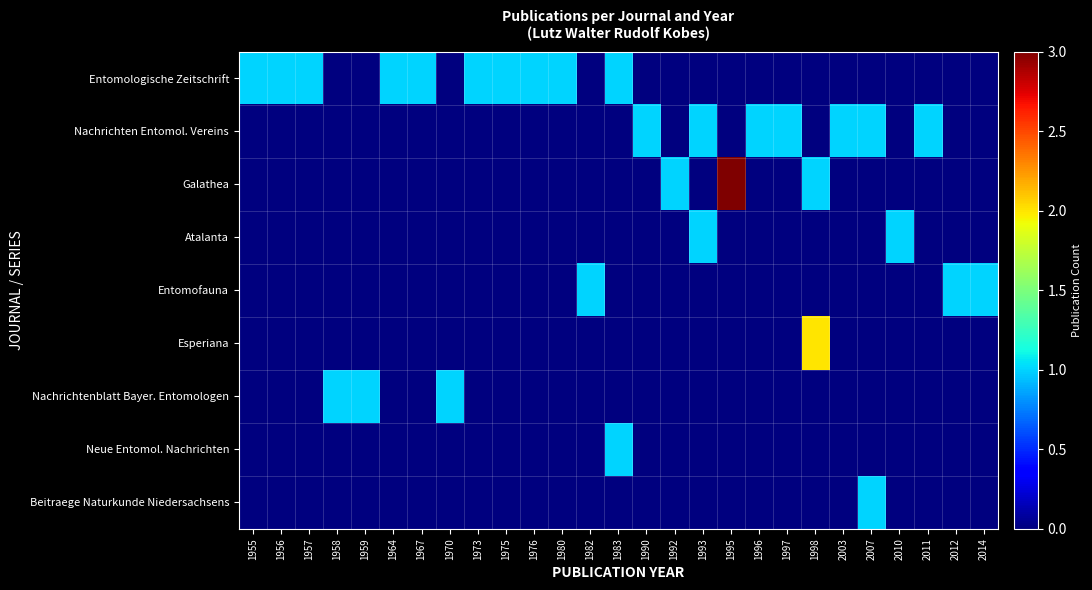

Reading left to right, transcribe all the data shown in this chart.

Entomologische Zeitschrift: 1955=1	1956=1	1957=1	1958=0	1959=0	1964=1	1967=1	1970=0	1973=1	1975=1	1976=1	1980=1	1982=0	1983=1	1990=0	1992=0	1993=0	1995=0	1996=0	1997=0	1998=0	2003=0	2007=0	2010=0	2011=0	2012=0	2014=0
Nachrichten Entomol. Vereins: 1955=0	1956=0	1957=0	1958=0	1959=0	1964=0	1967=0	1970=0	1973=0	1975=0	1976=0	1980=0	1982=0	1983=0	1990=1	1992=0	1993=1	1995=0	1996=1	1997=1	1998=0	2003=1	2007=1	2010=0	2011=1	2012=0	2014=0
Galathea: 1955=0	1956=0	1957=0	1958=0	1959=0	1964=0	1967=0	1970=0	1973=0	1975=0	1976=0	1980=0	1982=0	1983=0	1990=0	1992=1	1993=0	1995=3	1996=0	1997=0	1998=1	2003=0	2007=0	2010=0	2011=0	2012=0	2014=0
Atalanta: 1955=0	1956=0	1957=0	1958=0	1959=0	1964=0	1967=0	1970=0	1973=0	1975=0	1976=0	1980=0	1982=0	1983=0	1990=0	1992=0	1993=1	1995=0	1996=0	1997=0	1998=0	2003=0	2007=0	2010=1	2011=0	2012=0	2014=0
Entomofauna: 1955=0	1956=0	1957=0	1958=0	1959=0	1964=0	1967=0	1970=0	1973=0	1975=0	1976=0	1980=0	1982=1	1983=0	1990=0	1992=0	1993=0	1995=0	1996=0	1997=0	1998=0	2003=0	2007=0	2010=0	2011=0	2012=1	2014=1
Esperiana: 1955=0	1956=0	1957=0	1958=0	1959=0	1964=0	1967=0	1970=0	1973=0	1975=0	1976=0	1980=0	1982=0	1983=0	1990=0	1992=0	1993=0	1995=0	1996=0	1997=0	1998=2	2003=0	2007=0	2010=0	2011=0	2012=0	2014=0
Nachrichtenblatt Bayer. Entomologen: 1955=0	1956=0	1957=0	1958=1	1959=1	1964=0	1967=0	1970=1	1973=0	1975=0	1976=0	1980=0	1982=0	1983=0	1990=0	1992=0	1993=0	1995=0	1996=0	1997=0	1998=0	2003=0	2007=0	2010=0	2011=0	2012=0	2014=0
Neue Entomol. Nachrichten: 1955=0	1956=0	1957=0	1958=0	1959=0	1964=0	1967=0	1970=0	1973=0	1975=0	1976=0	1980=0	1982=0	1983=1	1990=0	1992=0	1993=0	1995=0	1996=0	1997=0	1998=0	2003=0	2007=0	2010=0	2011=0	2012=0	2014=0
Beitraege Naturkunde Niedersachsens: 1955=0	1956=0	1957=0	1958=0	1959=0	1964=0	1967=0	1970=0	1973=0	1975=0	1976=0	1980=0	1982=0	1983=0	1990=0	1992=0	1993=0	1995=0	1996=0	1997=0	1998=0	2003=0	2007=1	2010=0	2011=0	2012=0	2014=0